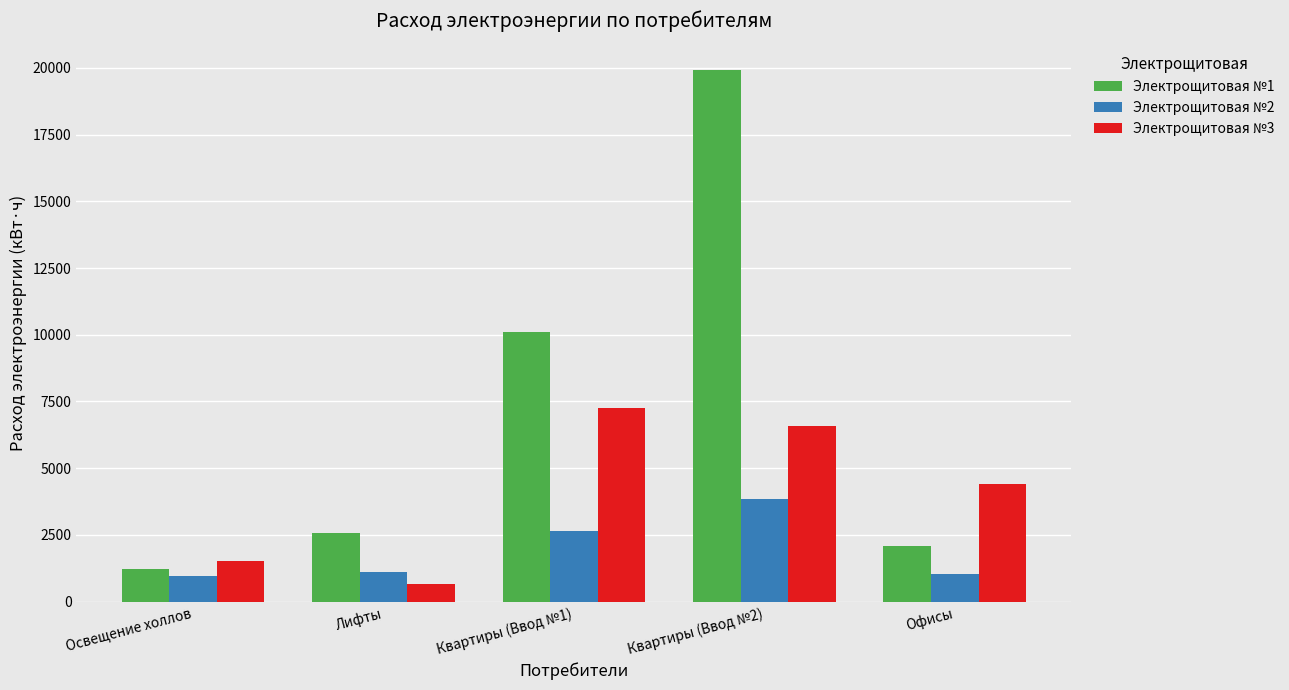

How many bars are there in each group?

3